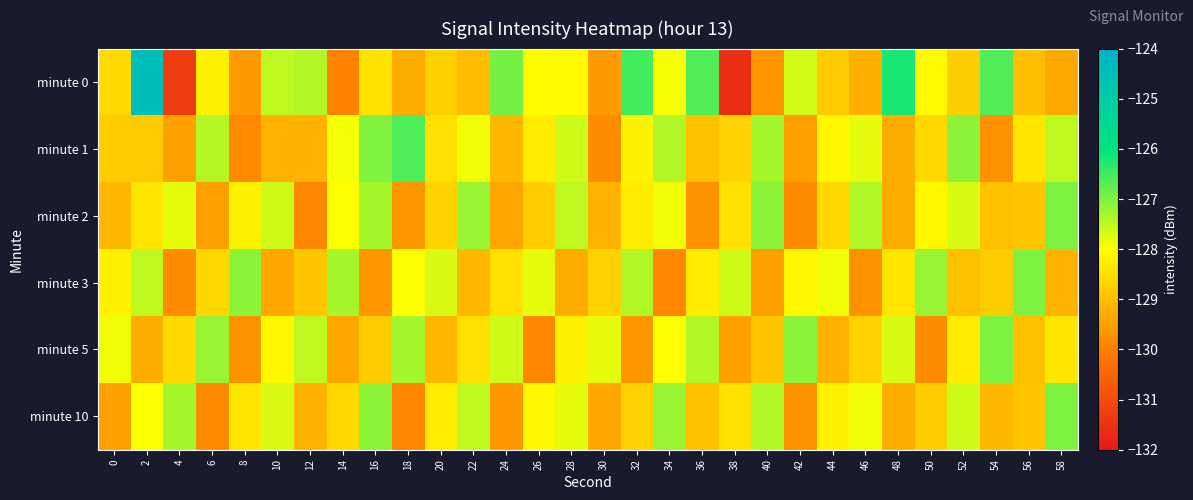

Which has a higher value, 6 or 54?

54